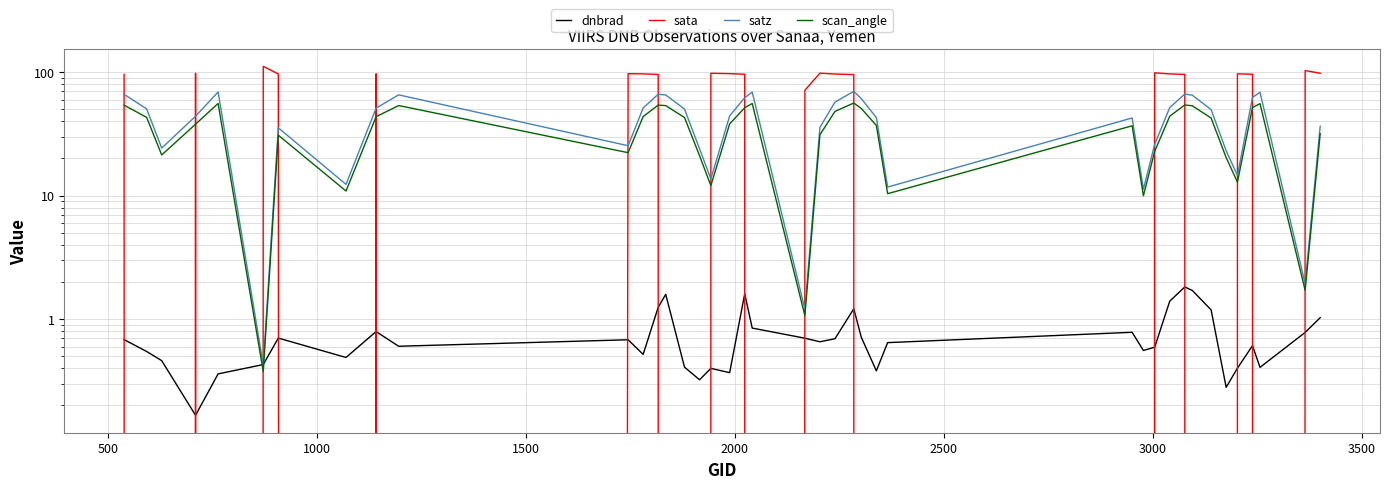

How many values in the satz series exceed 49?

20